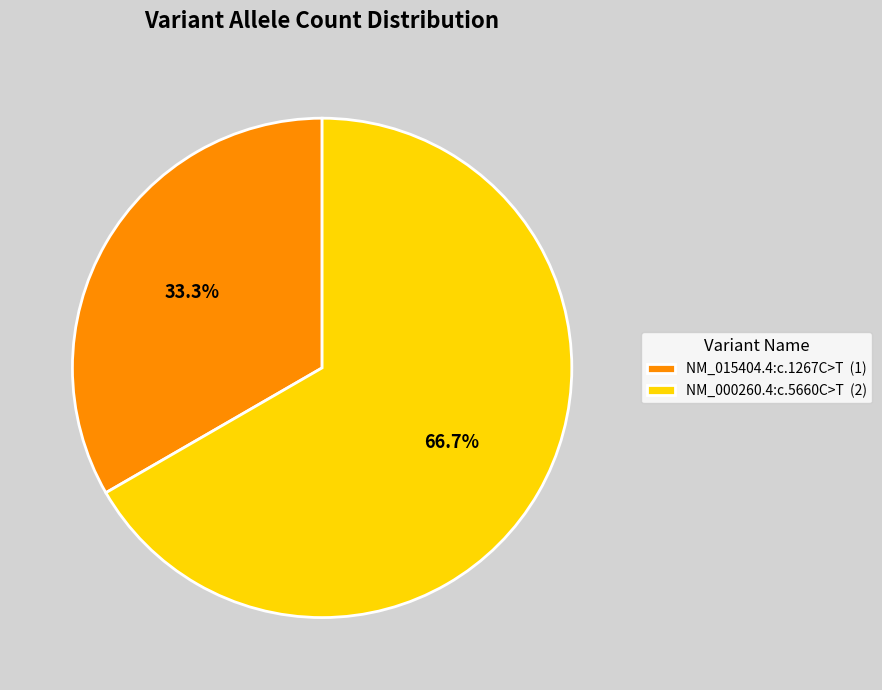

To the nearest percent, what is the average slice percentage?

50%